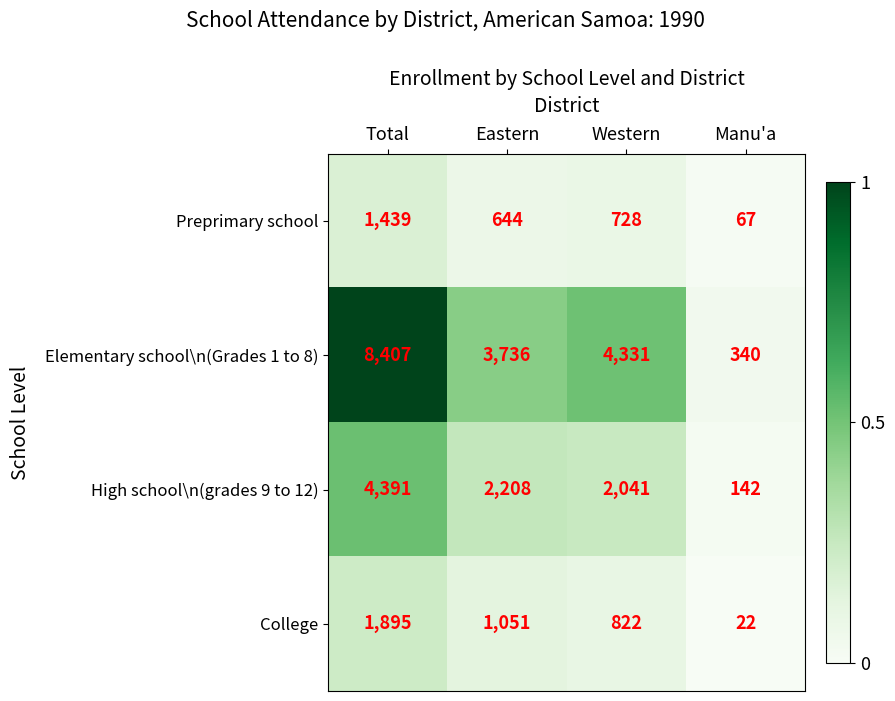

At which category is the sum across all series the highest?

Total